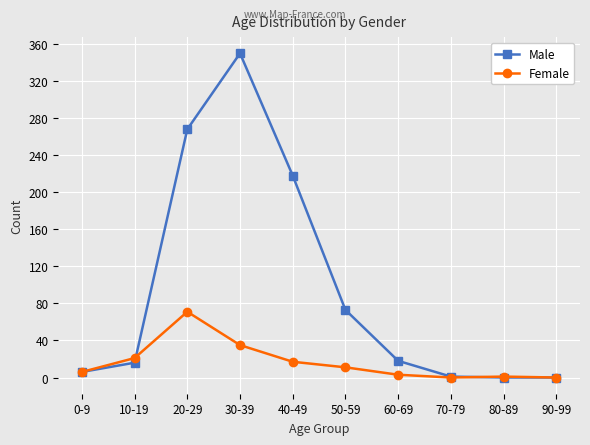

The Female series shows 20 at 30-39. True or false?

False